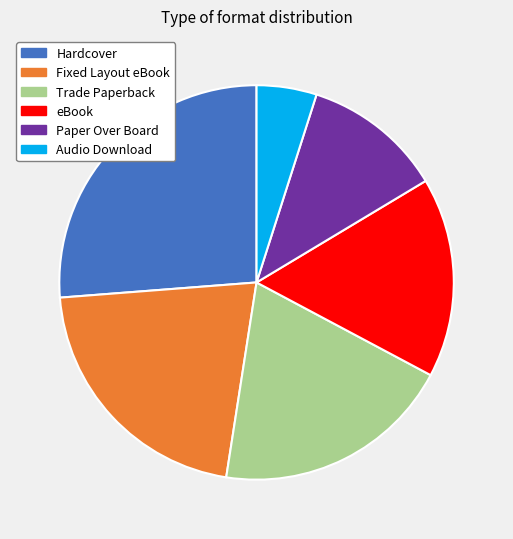

Rank the categories by value from lowest to highest.

Audio Download, Paper Over Board, eBook, Trade Paperback, Fixed Layout eBook, Hardcover